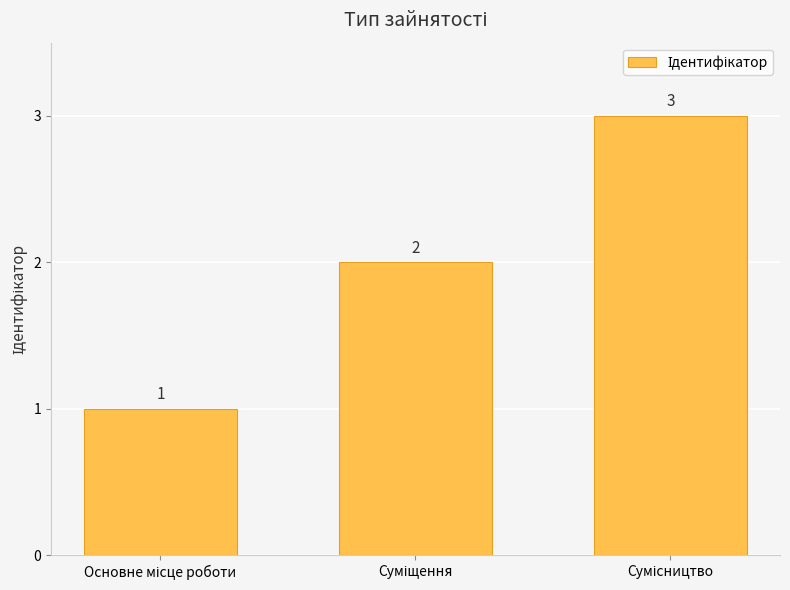

What is the sum of all values?

6